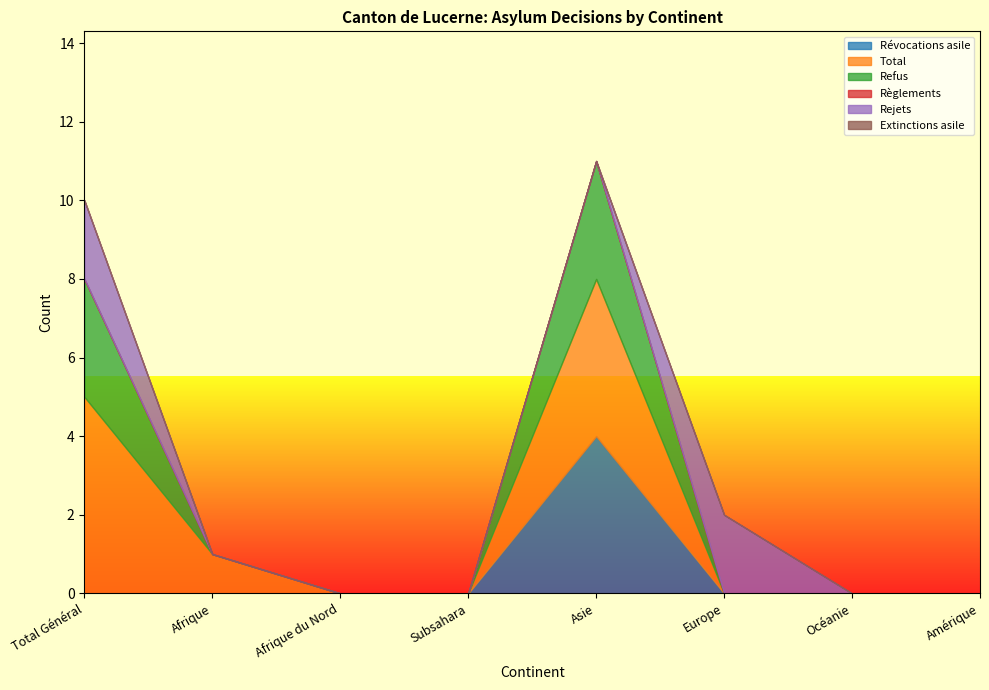

What are all the series names shown in the legend?

Révocations asile, Total, Refus, Règlements, Rejets, Extinctions asile